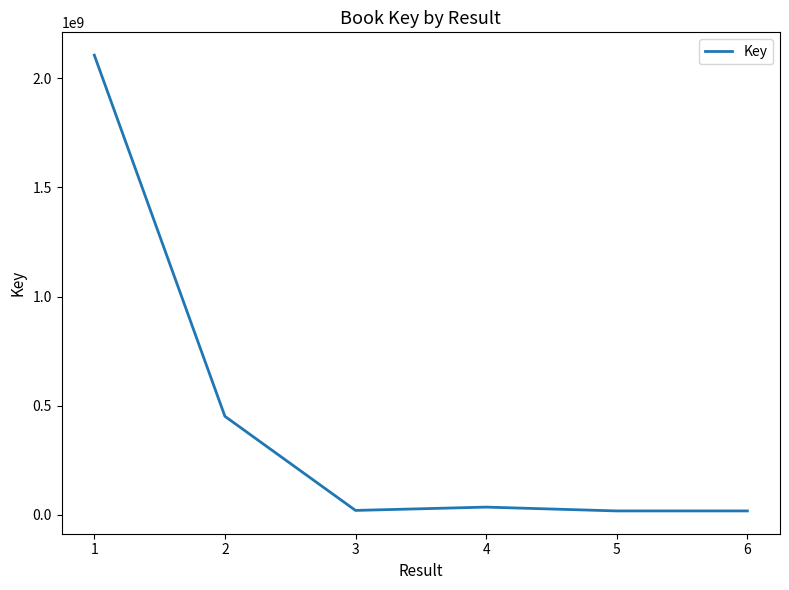

What is the average value?

441520871